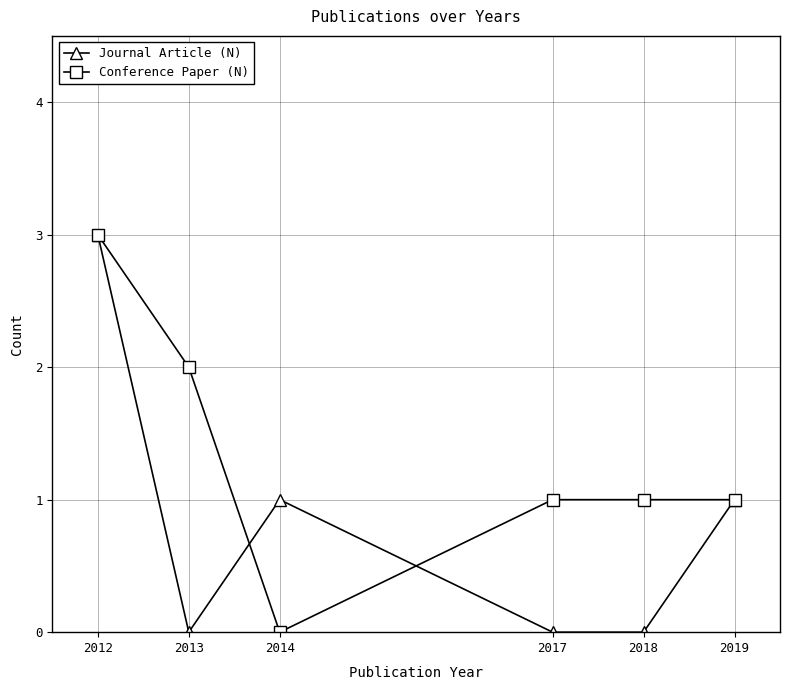

How many lines are shown in the chart?

2